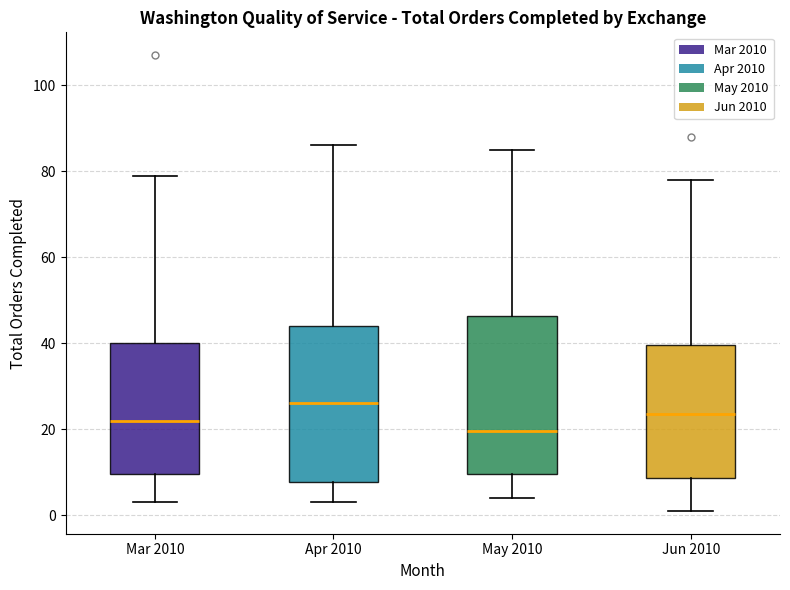

Reading left to right, transcribe this box plot: for each box, give where its median line is, the range the box spans, and where its two whiskers end, as read against the y-axis. The values are not printed on the chart, so give them approximately, as read against the axis.

Mar 2010: median 22, box 10 to 40, whiskers 4 to 80
Apr 2010: median 26, box 8 to 44, whiskers 4 to 86
May 2010: median 20, box 10 to 46, whiskers 4 to 86
Jun 2010: median 24, box 8 to 40, whiskers 2 to 78